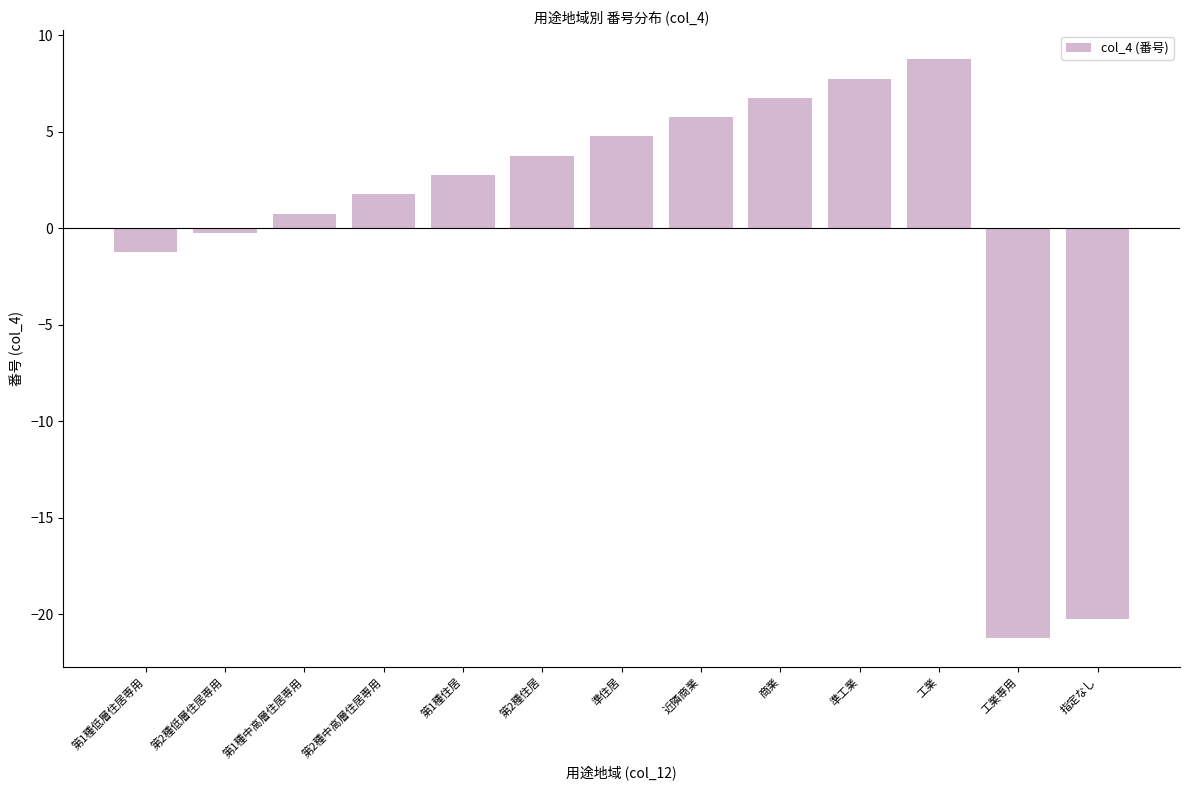

Are the bars grouped side by side (vs. stacked)?

No